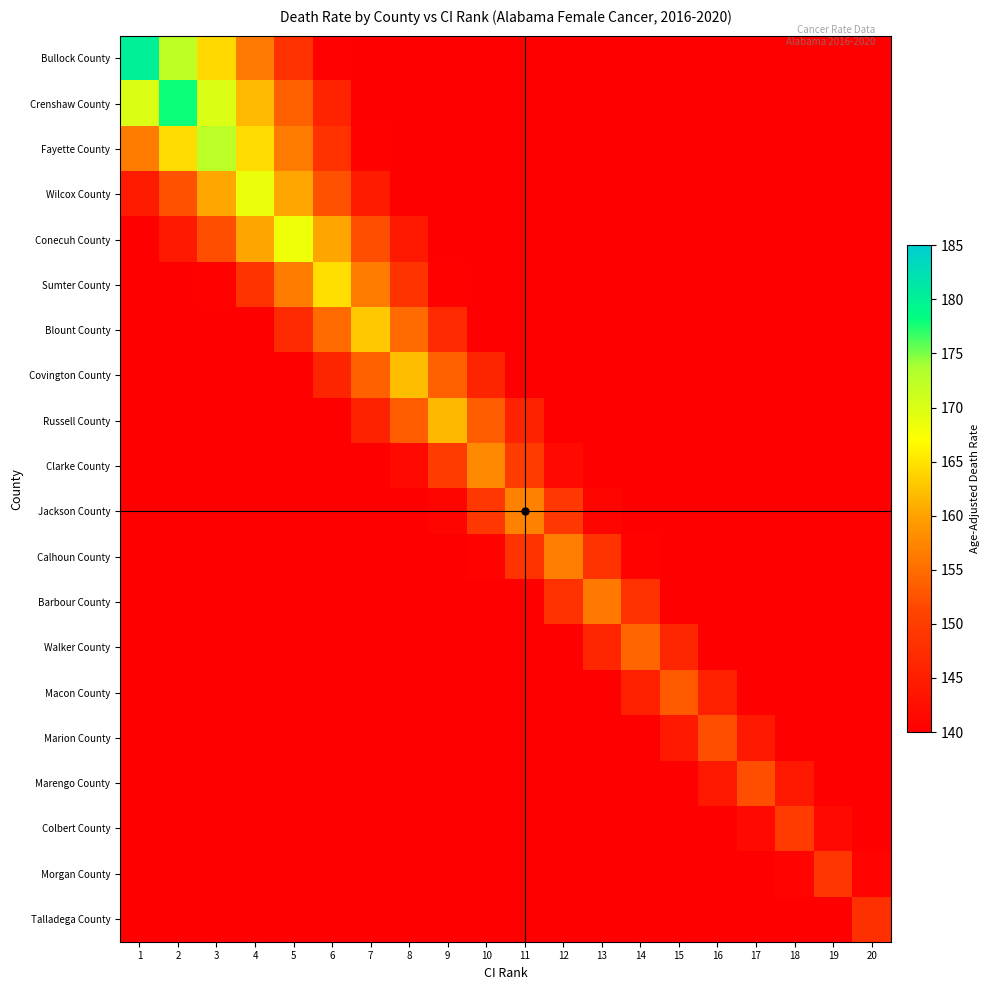

Which has a higher value, 15 or 20?

15